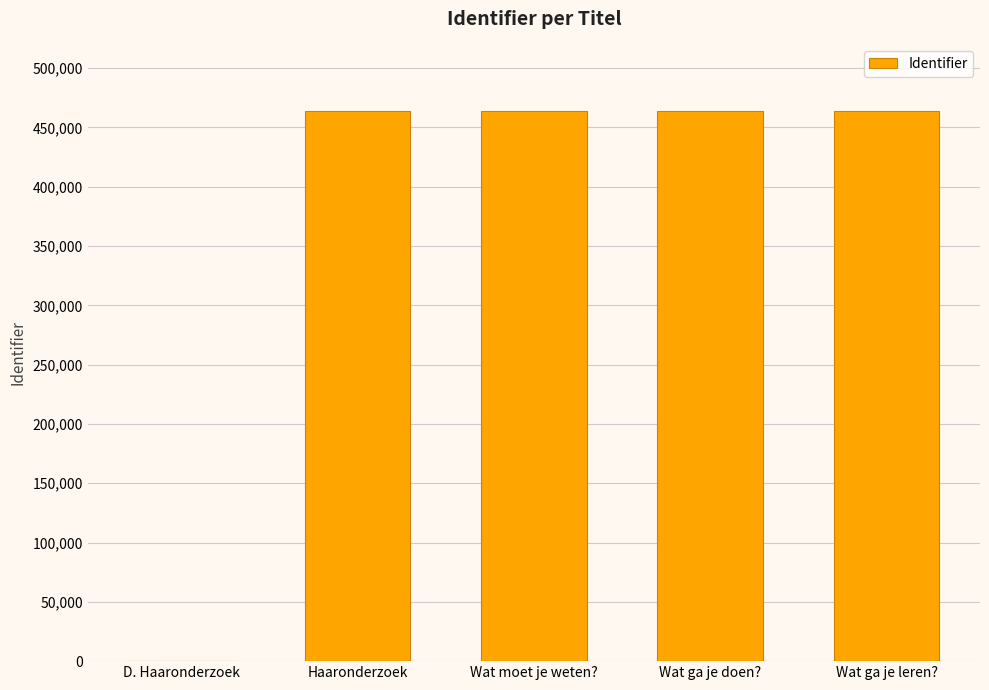

The value at D. Haaronderzoek is 166649. True or false?

False